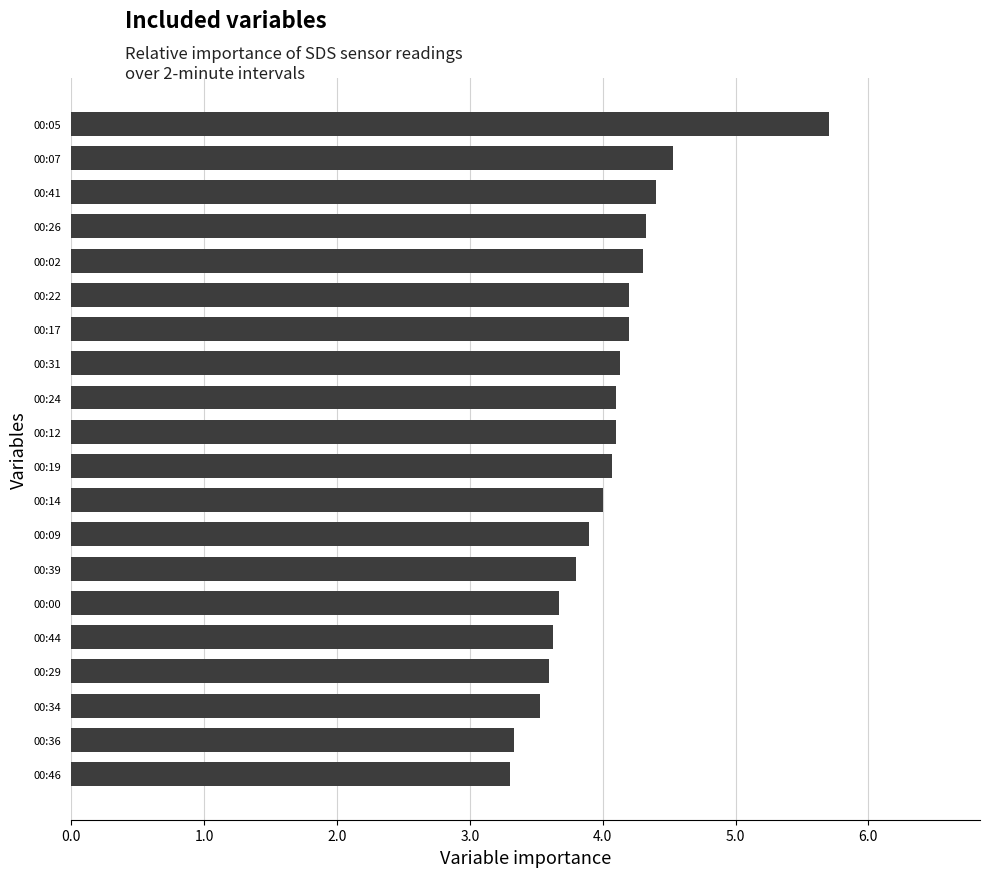

What is the difference between the values at 00:31 and 00:00?

0.5